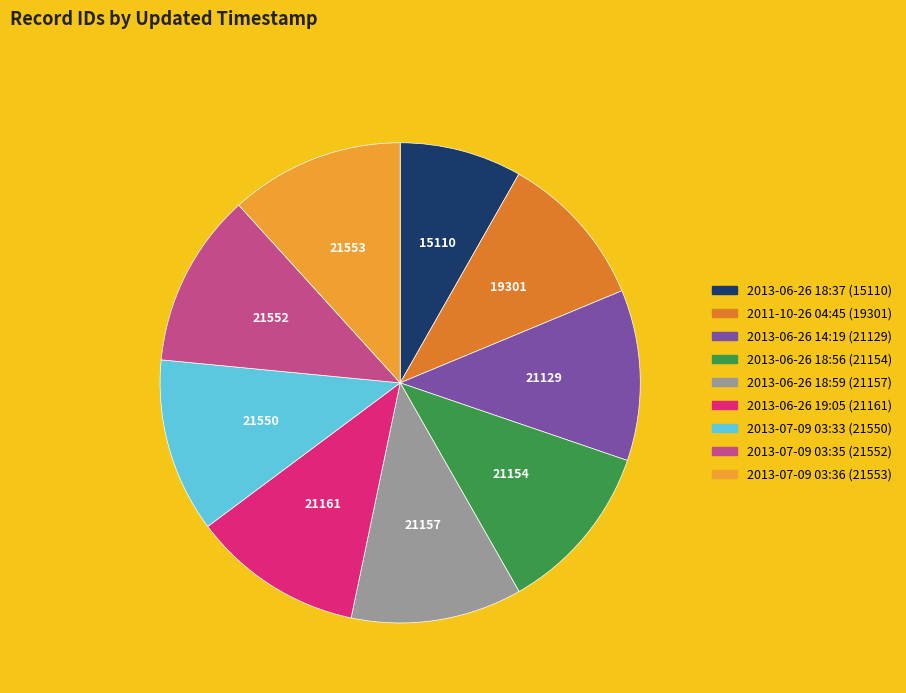

Count the number of slices in the pie.

9